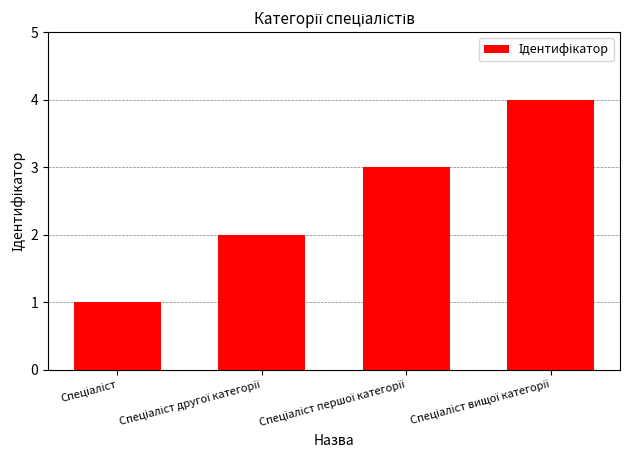

What is the difference between the maximum and minimum values?

3